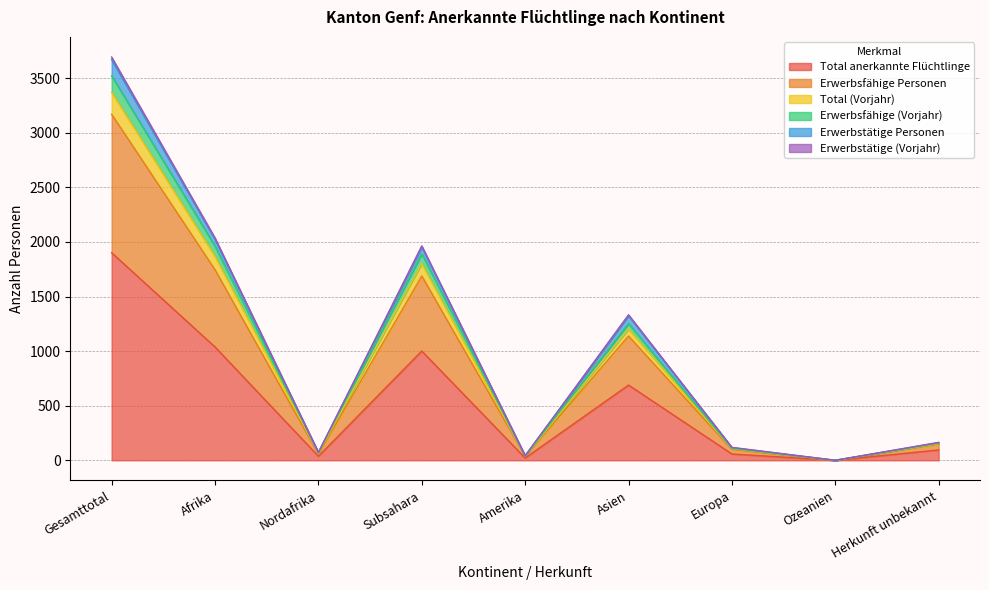

How many series are shown in this chart?

6